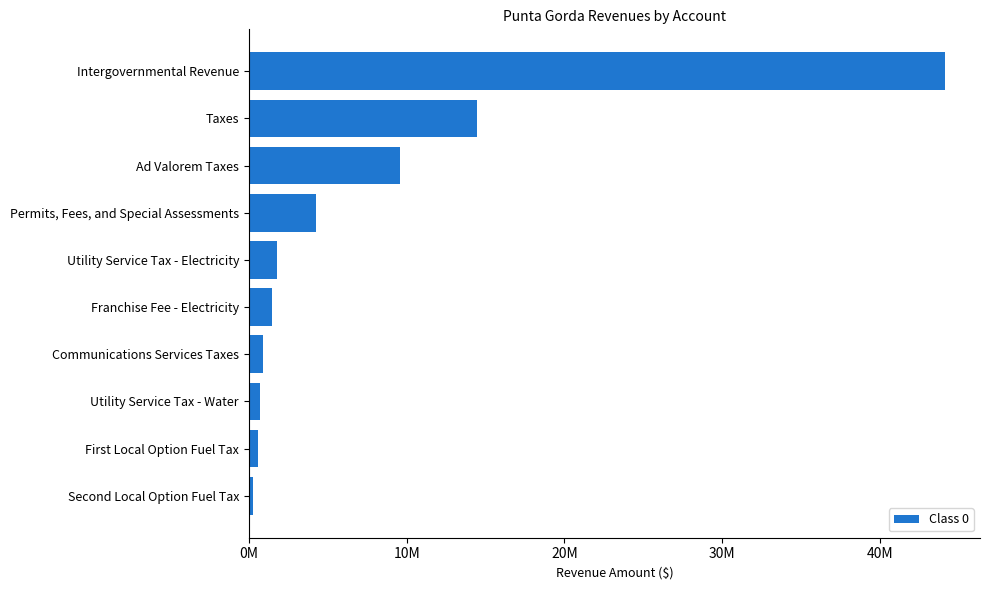

At which label is the value closest to 22197595?

Taxes